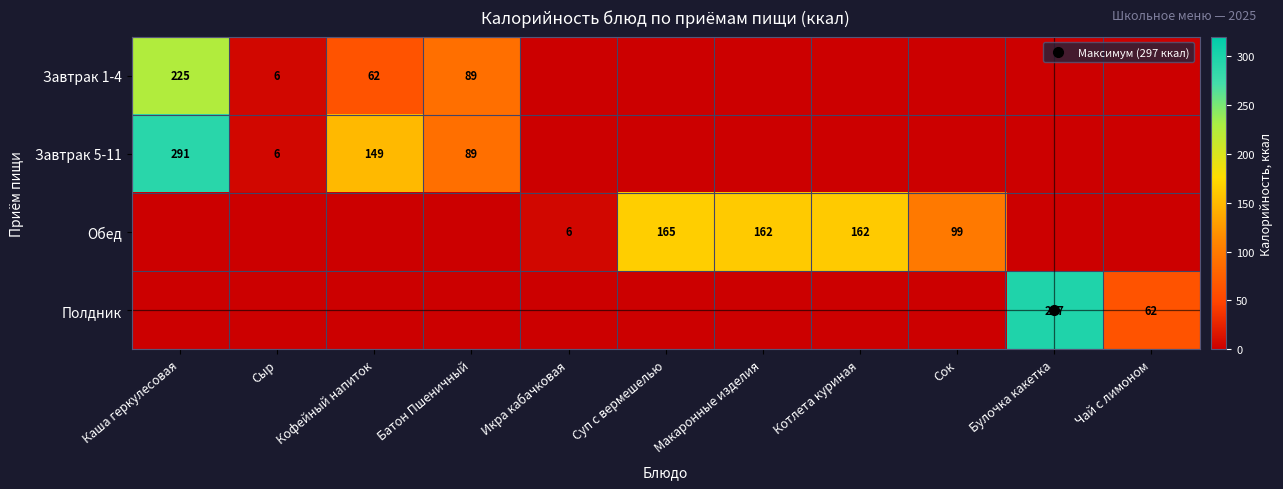

The Обед series shows 0.0 at Кофейный напиток. True or false?

True